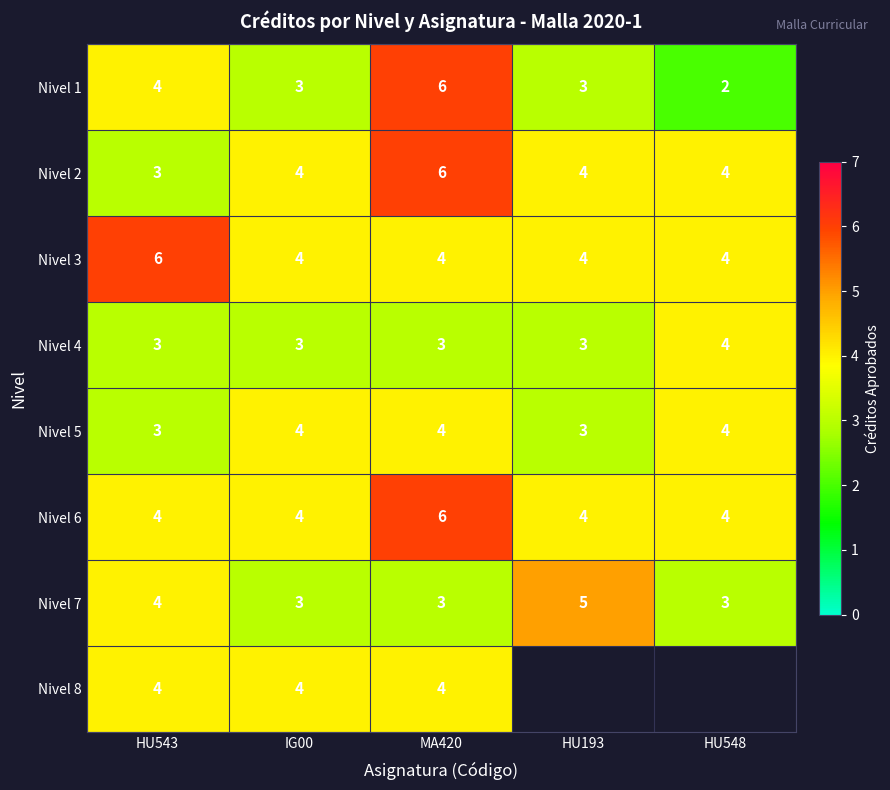

What is the sum of all Nivel 3 values?

22